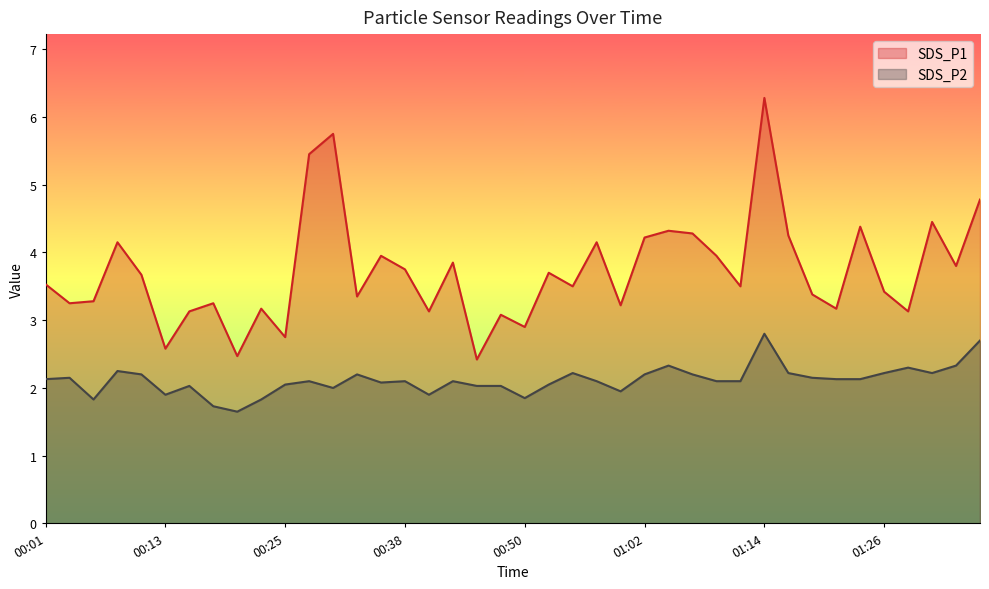

True or false: SDS_P1 and SDS_P2 cross at least once.

False